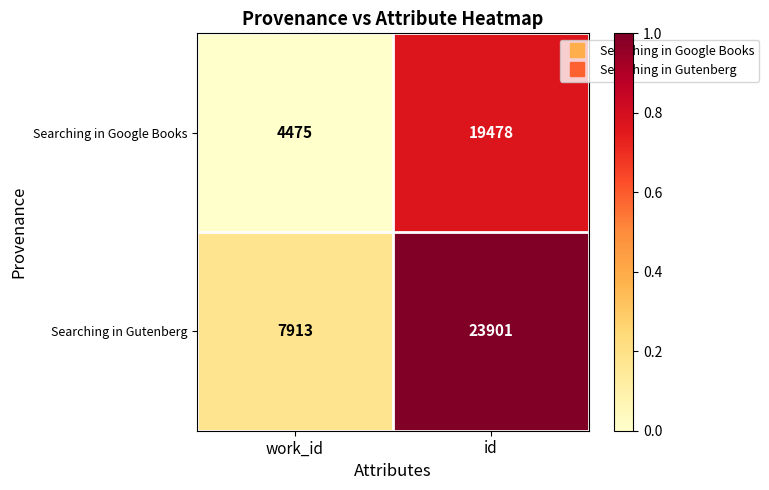

Which category has the highest value in the Searching in Google Books series?

id